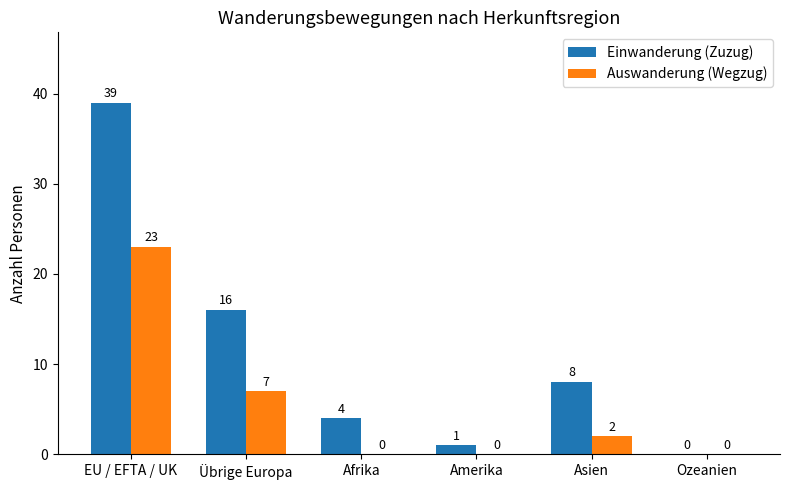

True or false: Auswanderung (Wegzug) has a value of 3 at Übrige Europa.

False